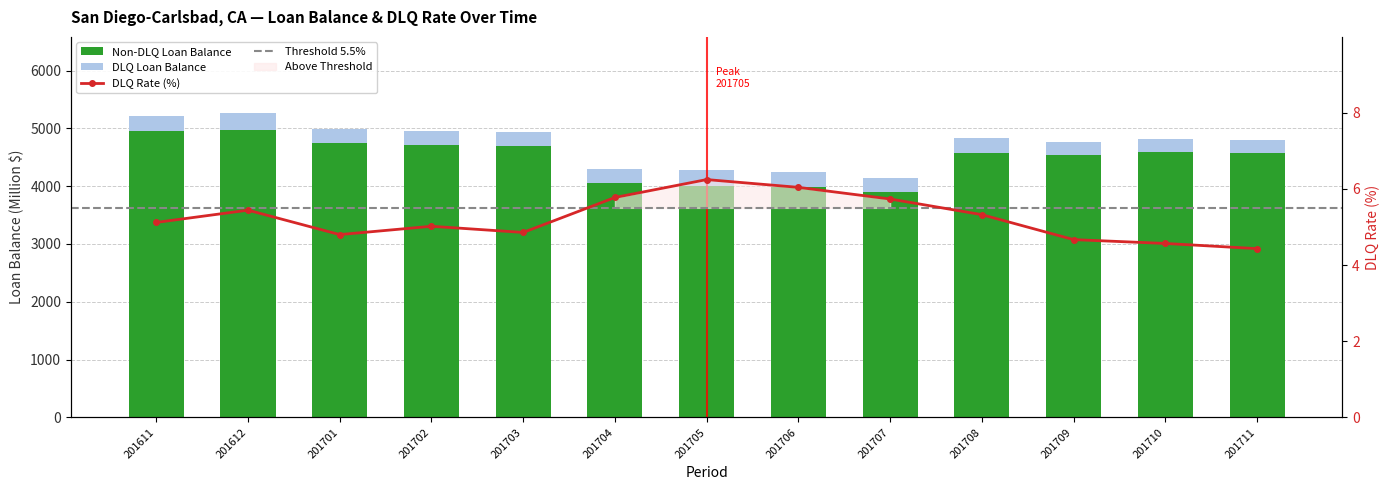

Read the TotalLoanBalanceMillion value at 201708.

4572.7